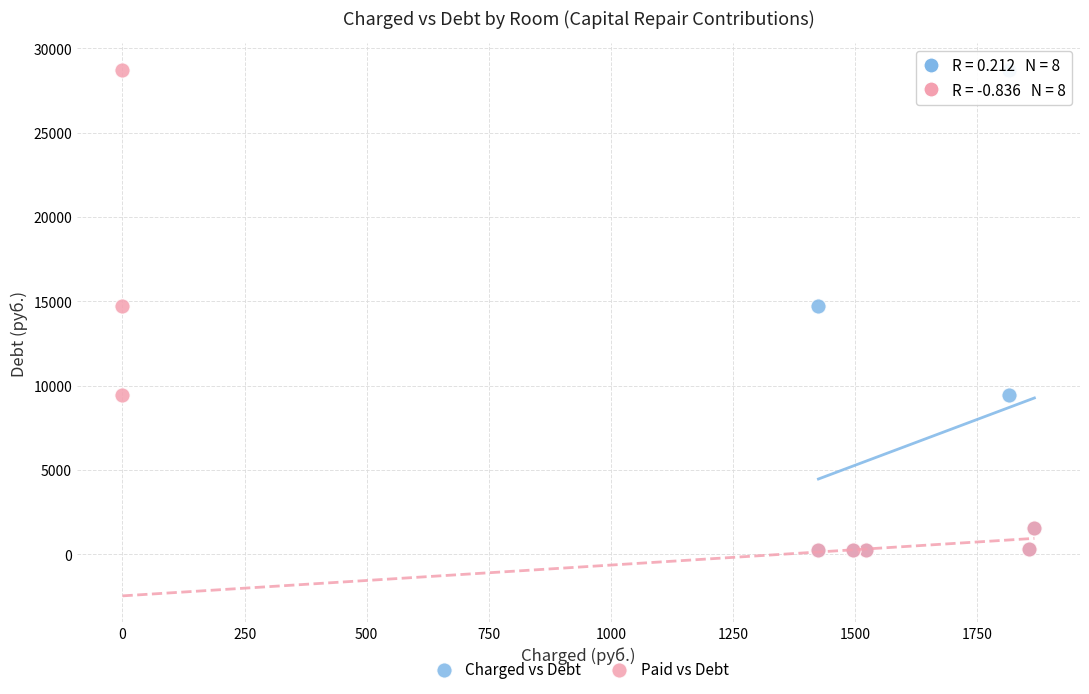

What are all the series names shown in the legend?

Charged vs Debt, Paid vs Debt